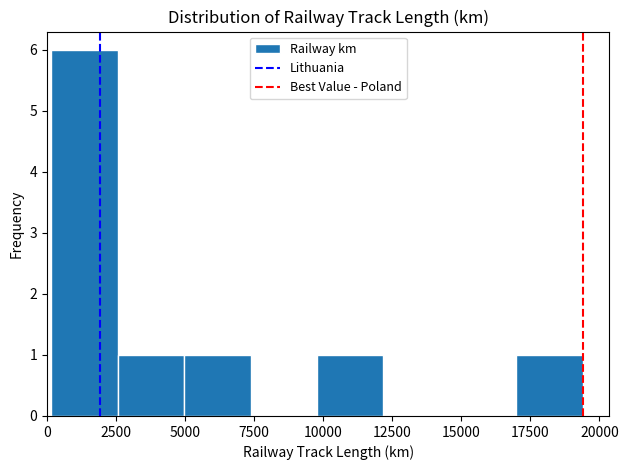

Which range on the x-axis has the tallest bar?

0 to 2500